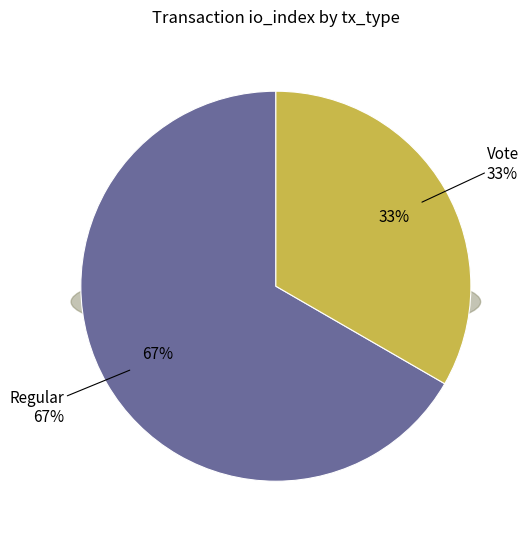

What percentage is the Vote slice, to the nearest percent?

33%